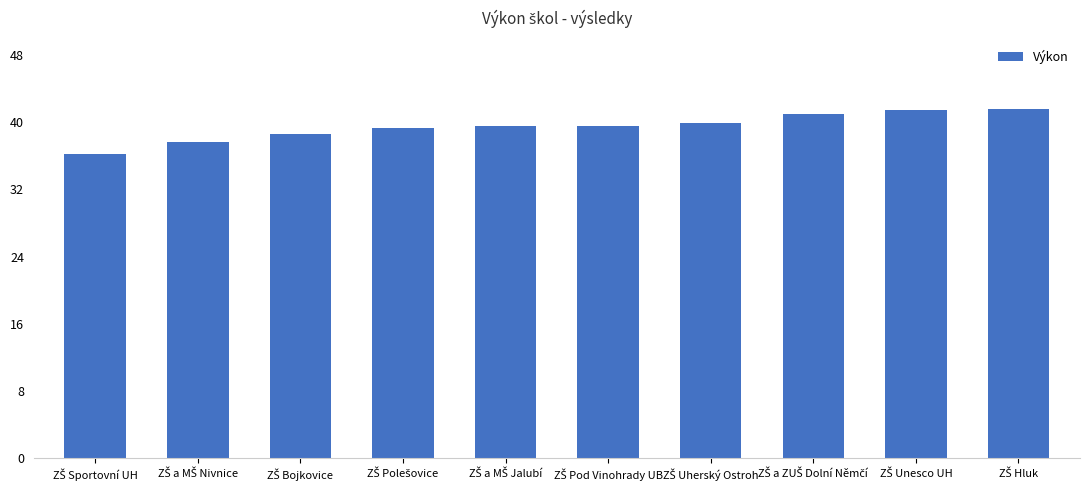

What is the smallest value displayed?

36.2